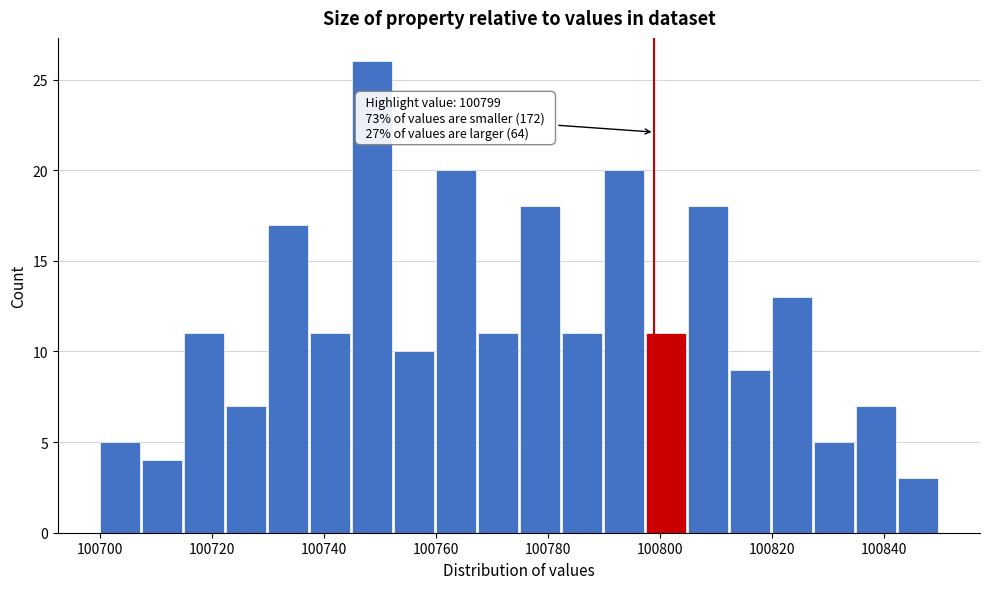

Around what value on the x-axis is the tallest bar? Give the approximate position of its centre, as read against the axis.

100748